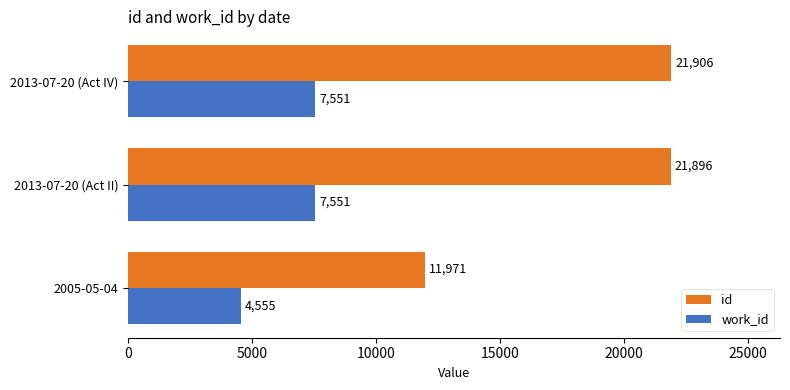

At which category is the sum across all series the highest?

2013-07-20 (Act IV)